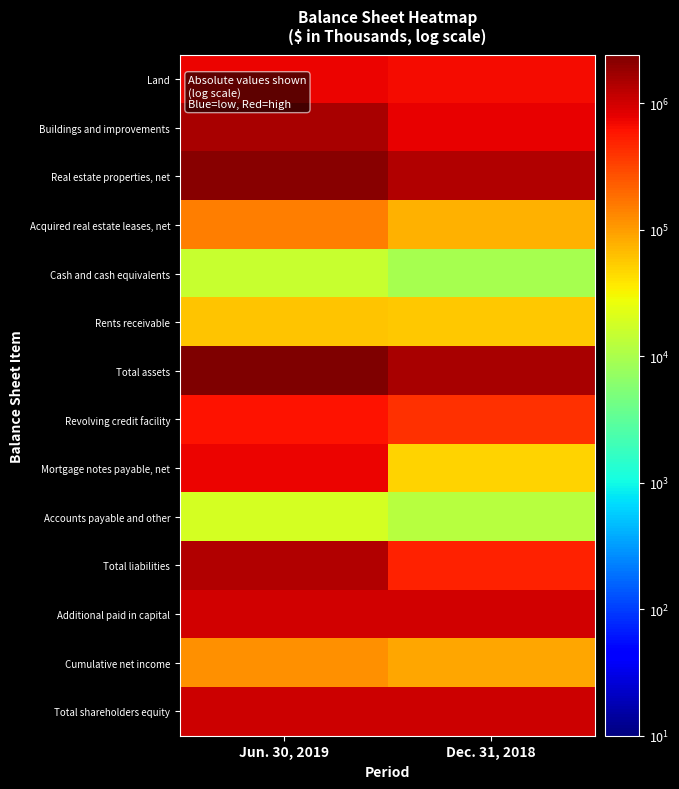

How many categories are shown in the chart?

2